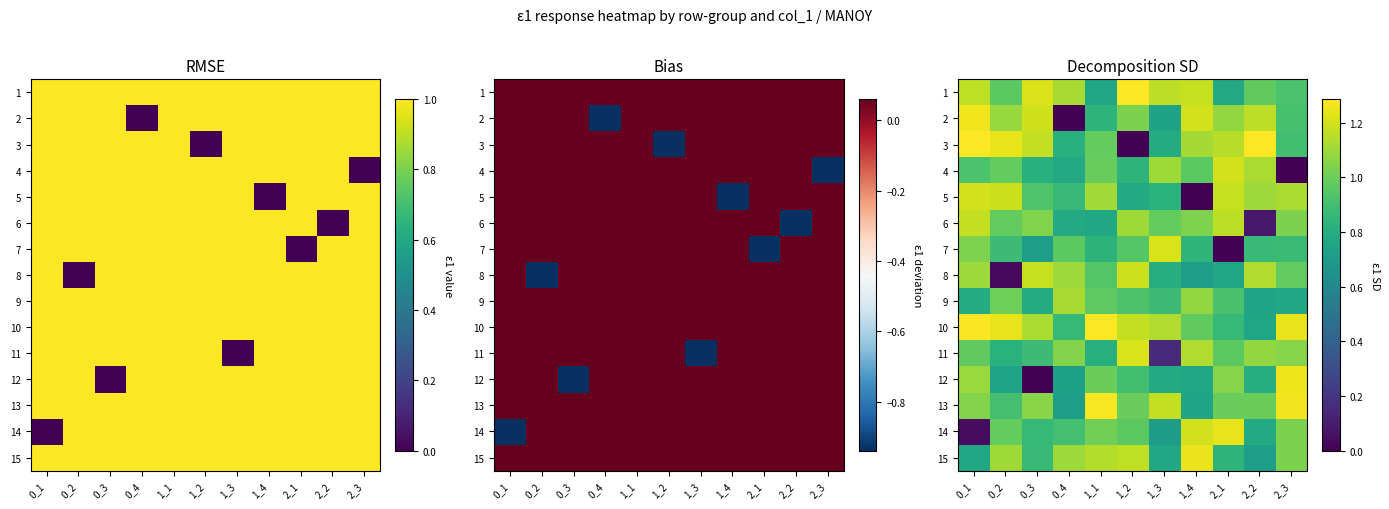

Which category has the highest value in the 11 series?

1_2